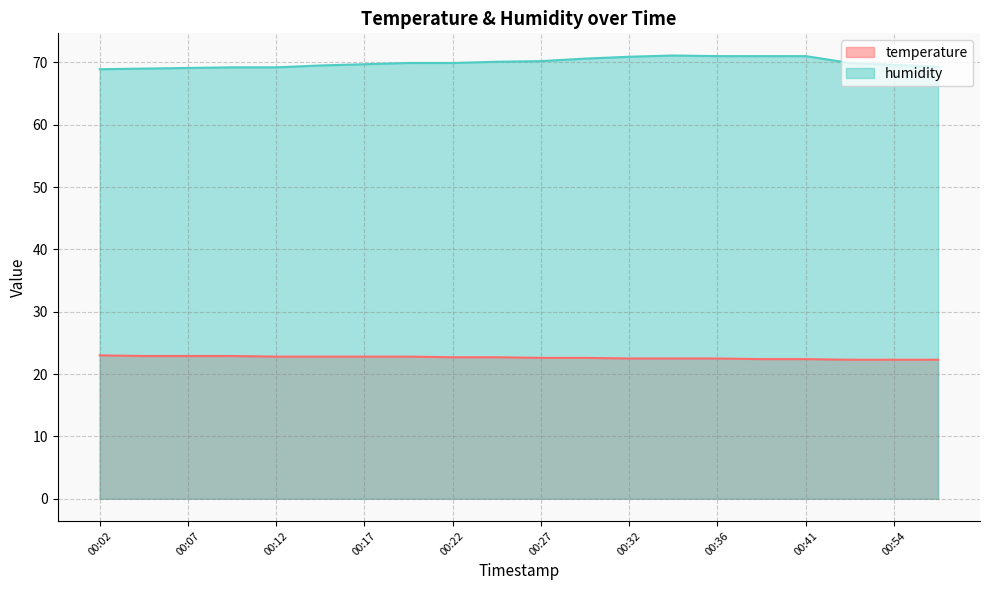

True or false: temperature has a value of 10.1 at 00:32.

False